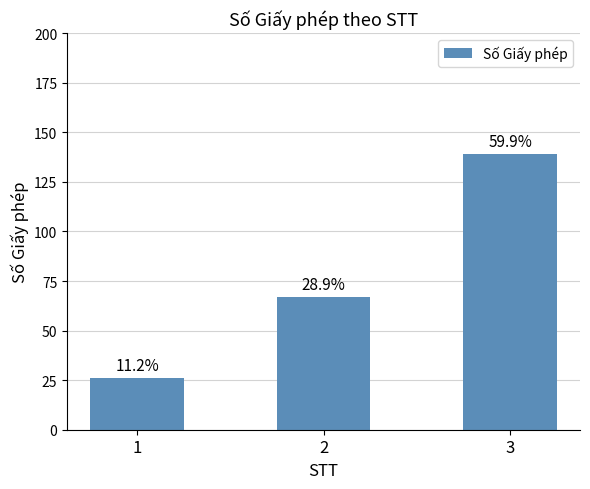

What is the greatest value displayed?

139